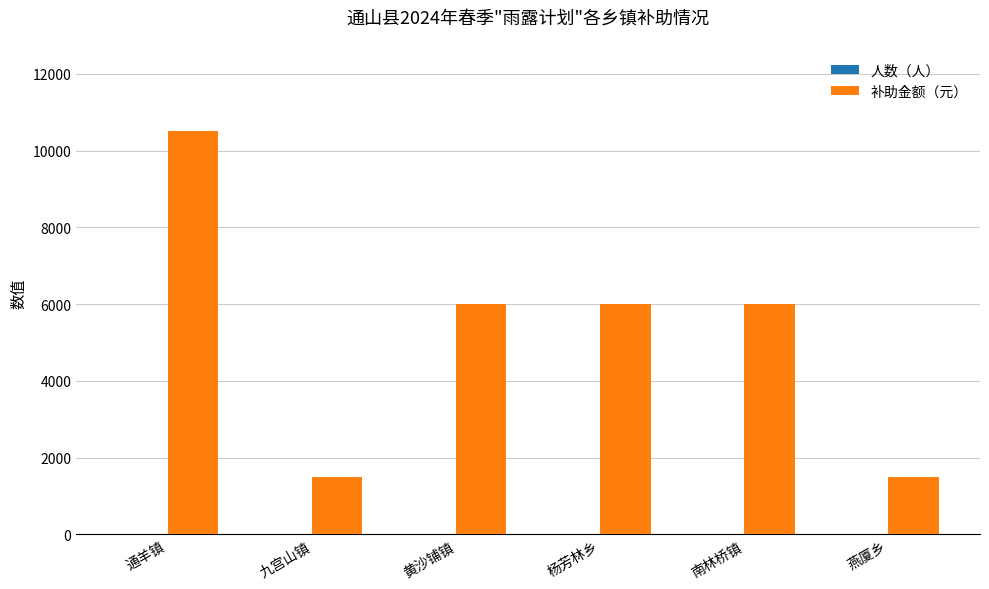

What is the sum of all 补助金额（元） values?

31500